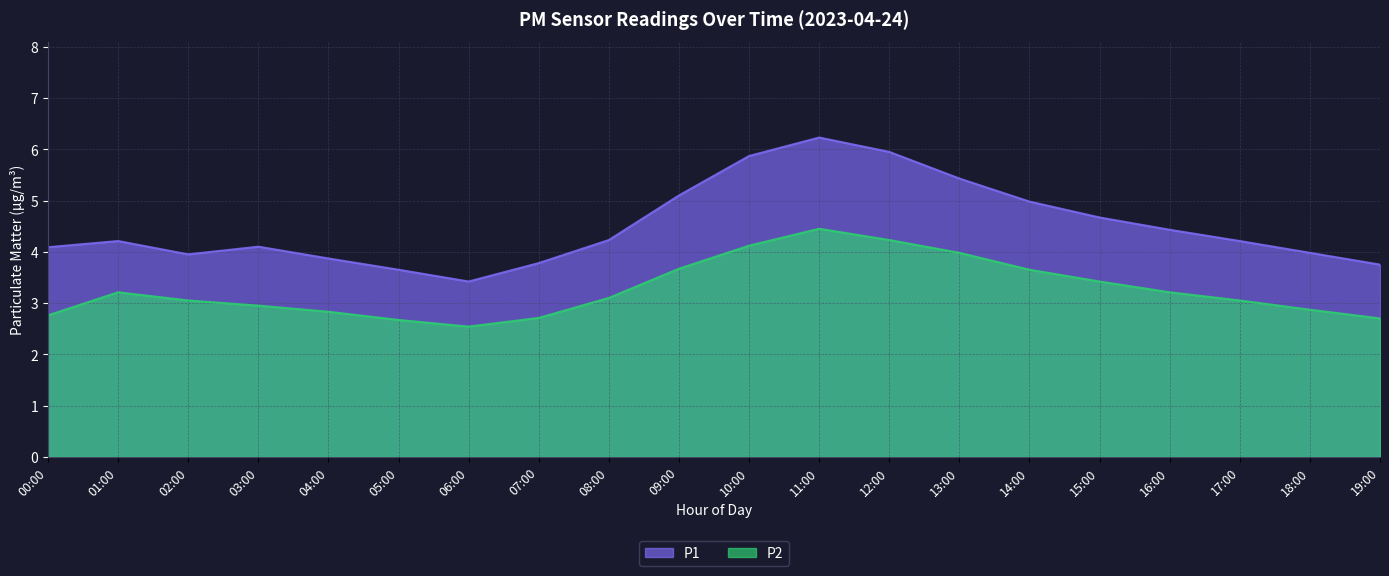

True or false: P1 has more than 1 points higher than both neighbors.

True